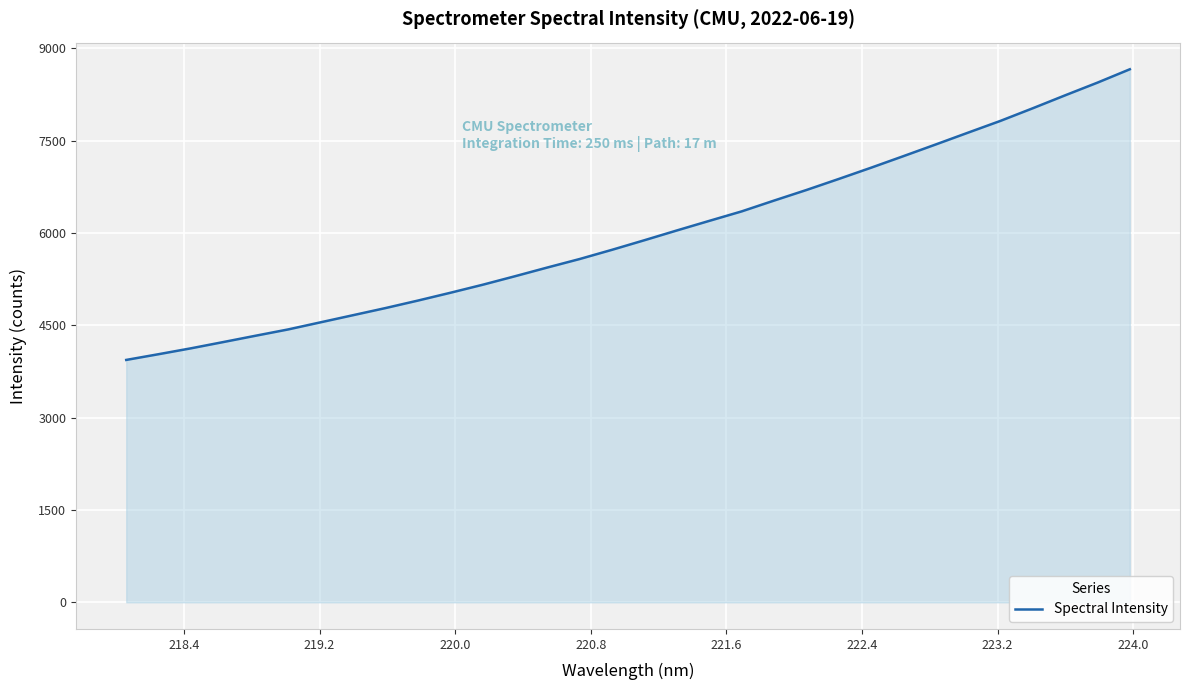

Does the chart display data point markers on the line(s)?

No